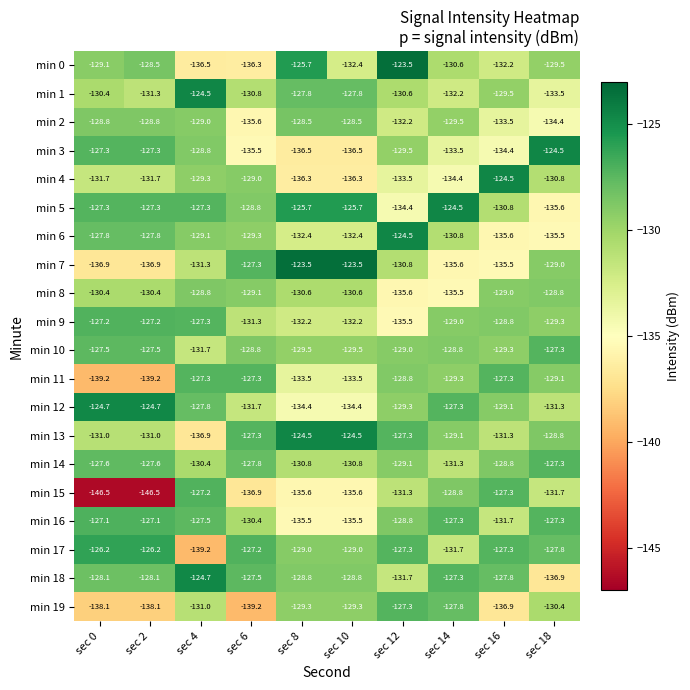

What is the minimum value for min 12?

-134.4